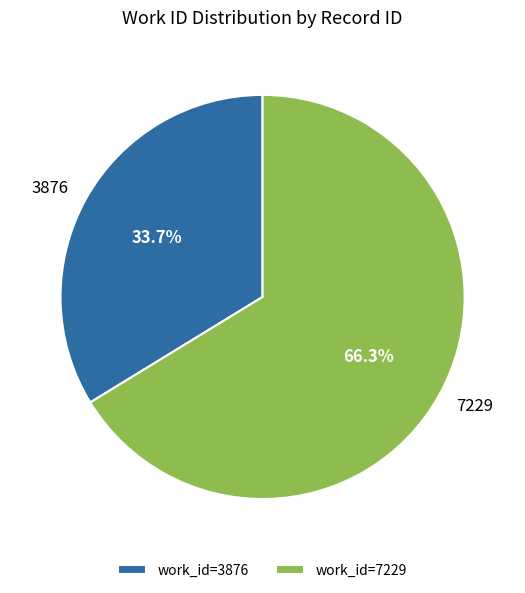

Does any single category account for the majority?

Yes